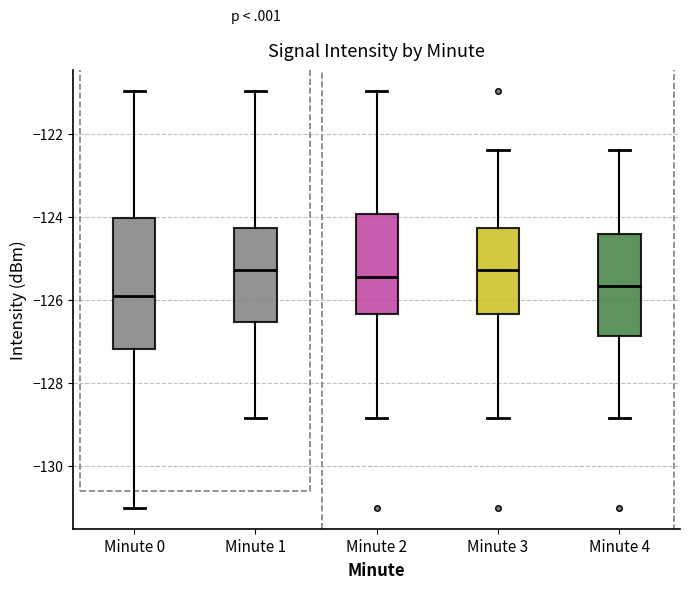

Reading left to right, transcribe this box plot: for each box, give where its median line is, the range the box spans, and where its two whiskers end, as read against the y-axis. The values are not printed on the chart, so give them approximately, as read against the axis.

Minute 0: median -126.0, box -127.2 to -124.0, whiskers -131.0 to -121.0
Minute 1: median -125.2, box -126.6 to -124.2, whiskers -128.8 to -121.0
Minute 2: median -125.4, box -126.4 to -124.0, whiskers -128.8 to -121.0
Minute 3: median -125.2, box -126.4 to -124.2, whiskers -128.8 to -122.4
Minute 4: median -125.6, box -126.8 to -124.4, whiskers -128.8 to -122.4